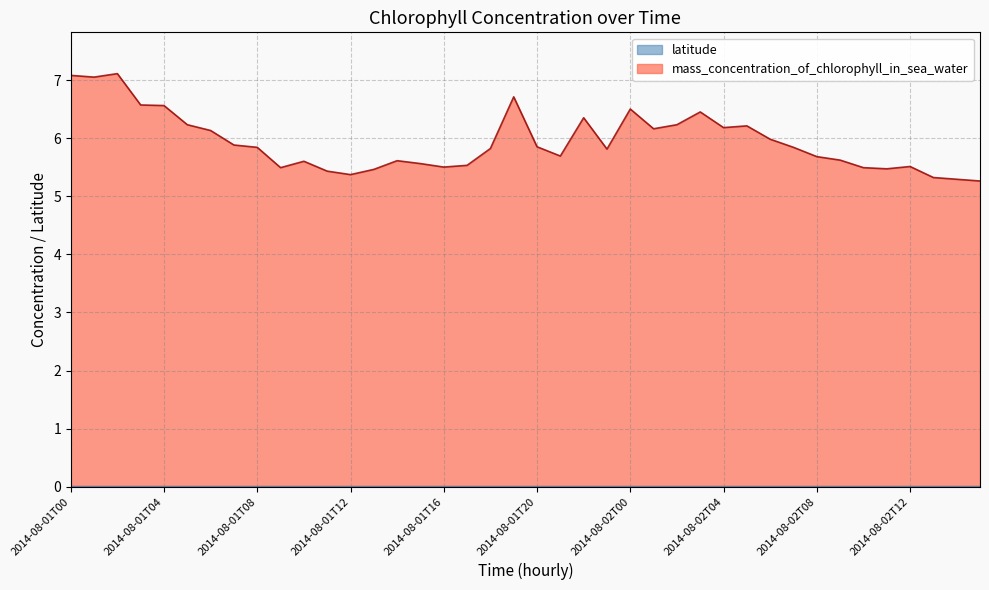

What is the sum of all values?

237.6